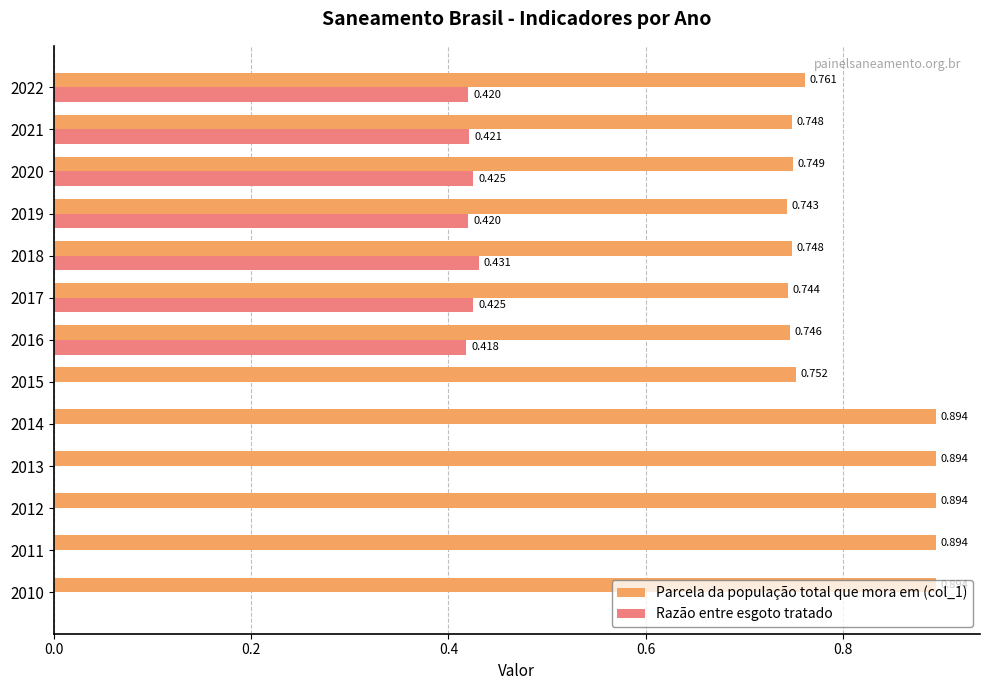

Is the value of Parcela da população total que mora em (col_1) at 2012 greater than the value of Razão entre esgoto tratado at 2018?

Yes